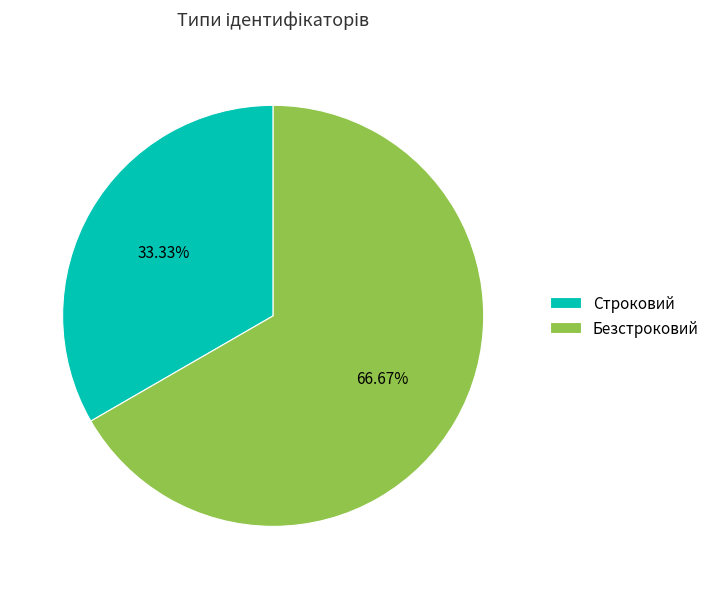

To the nearest percent, what is the difference between the Безстроковий and Строковий slice percentages?

33%